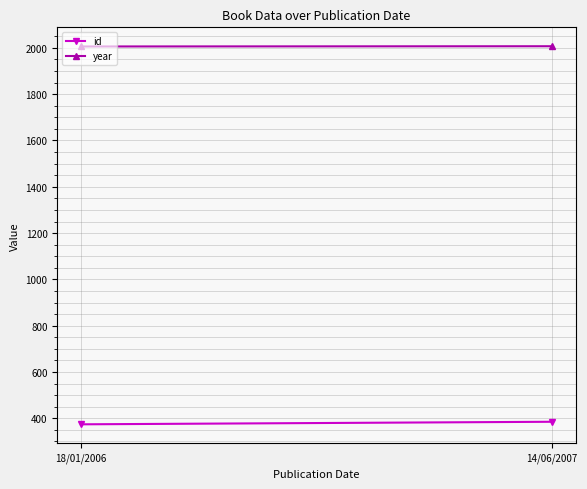

How many id values are between 374 and 385?

2